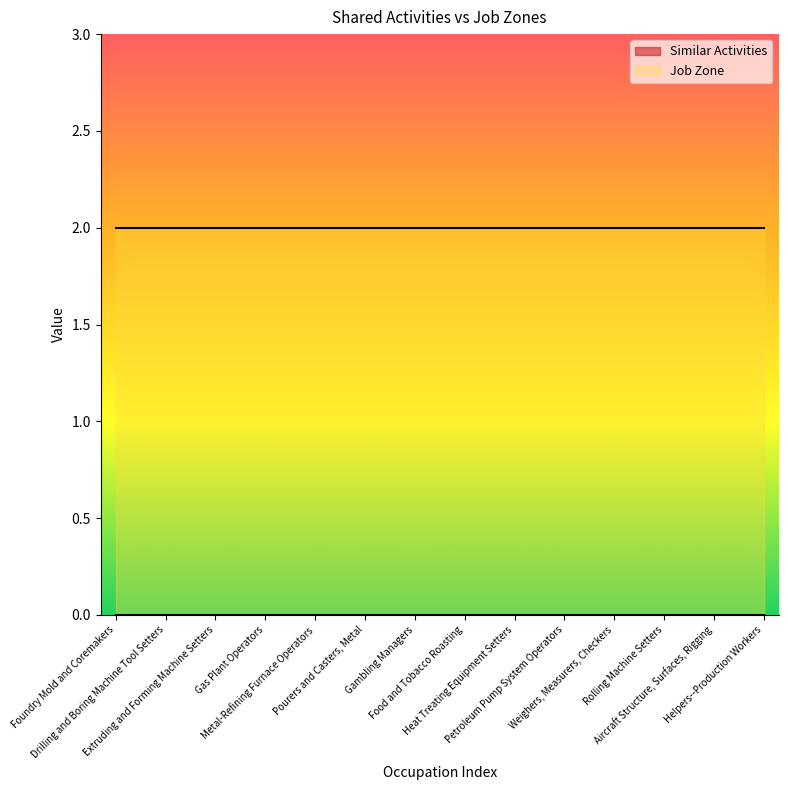

Reading right to left, what are all the values shown in this chart?

Similar Activities: Helpers--Production Workers=0	Aircraft Structure, Surfaces, Rigging=0	Rolling Machine Setters=0	Weighers, Measurers, Checkers=0	Petroleum Pump System Operators=0	Heat Treating Equipment Setters=0	Food and Tobacco Roasting=0	Gambling Managers=0	Pourers and Casters, Metal=0	Metal-Refining Furnace Operators=0	Gas Plant Operators=0	Extruding and Forming Machine Setters=0	Drilling and Boring Machine Tool Setters=0	Foundry Mold and Coremakers=0
Job Zone: Helpers--Production Workers=2	Aircraft Structure, Surfaces, Rigging=2	Rolling Machine Setters=2	Weighers, Measurers, Checkers=2	Petroleum Pump System Operators=2	Heat Treating Equipment Setters=2	Food and Tobacco Roasting=2	Gambling Managers=2	Pourers and Casters, Metal=2	Metal-Refining Furnace Operators=2	Gas Plant Operators=2	Extruding and Forming Machine Setters=2	Drilling and Boring Machine Tool Setters=2	Foundry Mold and Coremakers=2